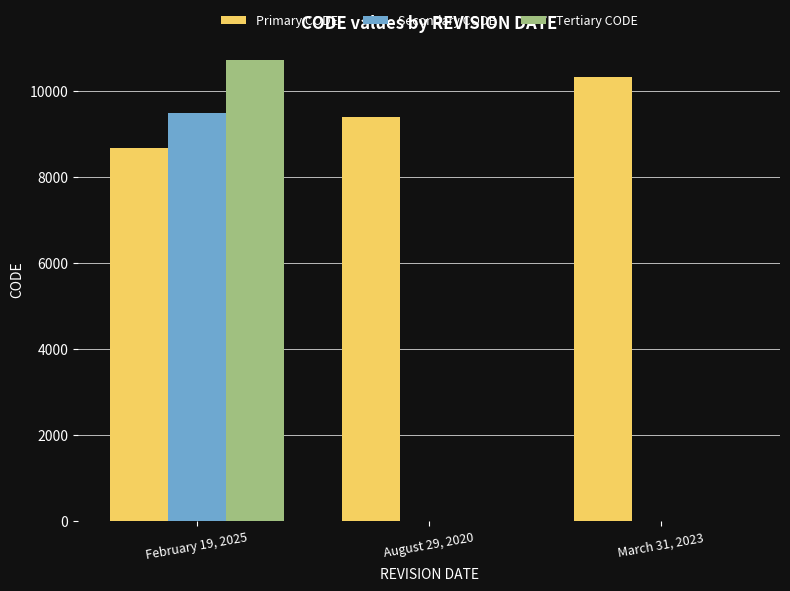

What is the maximum value shown in the chart?

10707